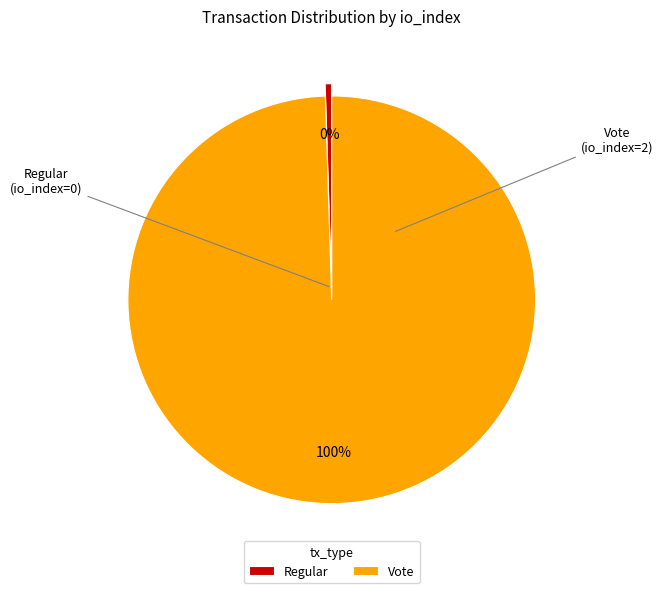

To the nearest percent, what is the combined percentage of Vote and Regular?

100%